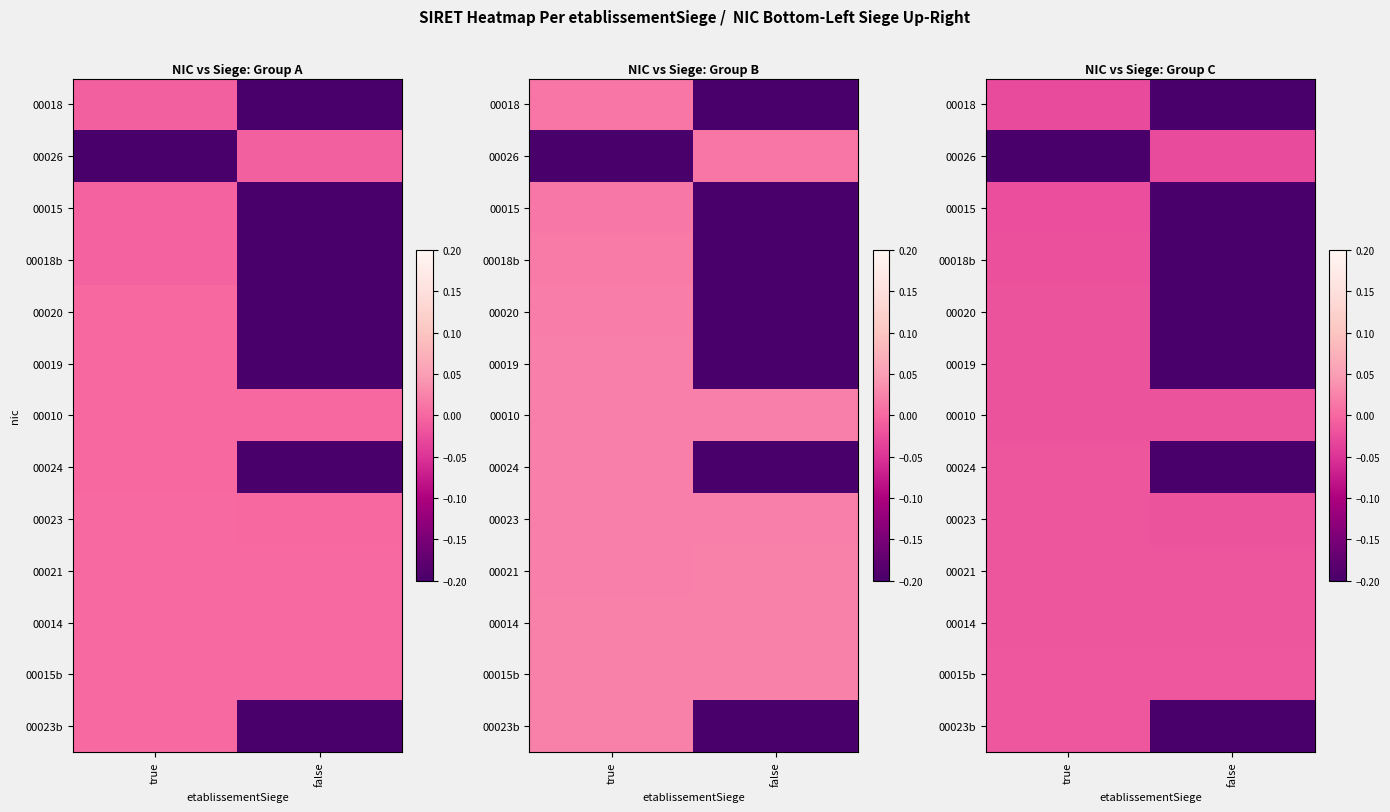

Where is 00024 nearest to the value 0?

true